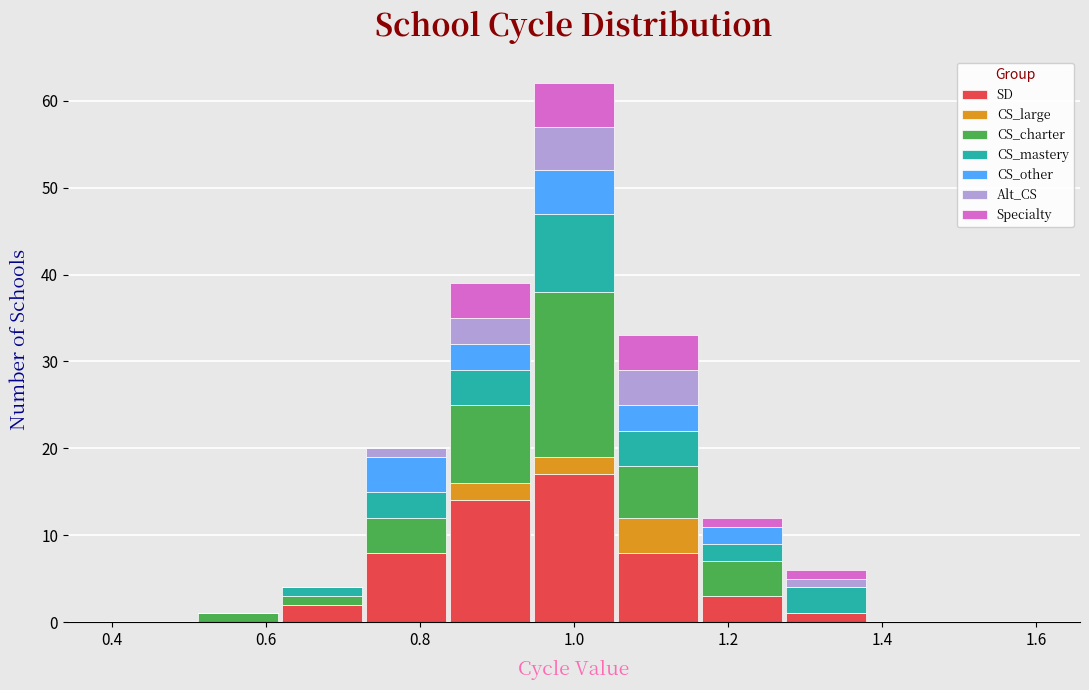

Reading left to right, transcribe this chart: for each stacked bar, give the range it covers on the x-axis and its total height. Neither the bar edges nor the heights are printed on the chart, so give them approximately, as read against the axes.

0.40 to 0.50: 0
0.50 to 0.62: 1
0.62 to 0.72: 4
0.72 to 0.84: 20
0.84 to 0.94: 39
0.94 to 1.06: 62
1.06 to 1.16: 33
1.16 to 1.28: 12
1.28 to 1.38: 6
1.38 to 1.50: 0
1.50 to 1.60: 0